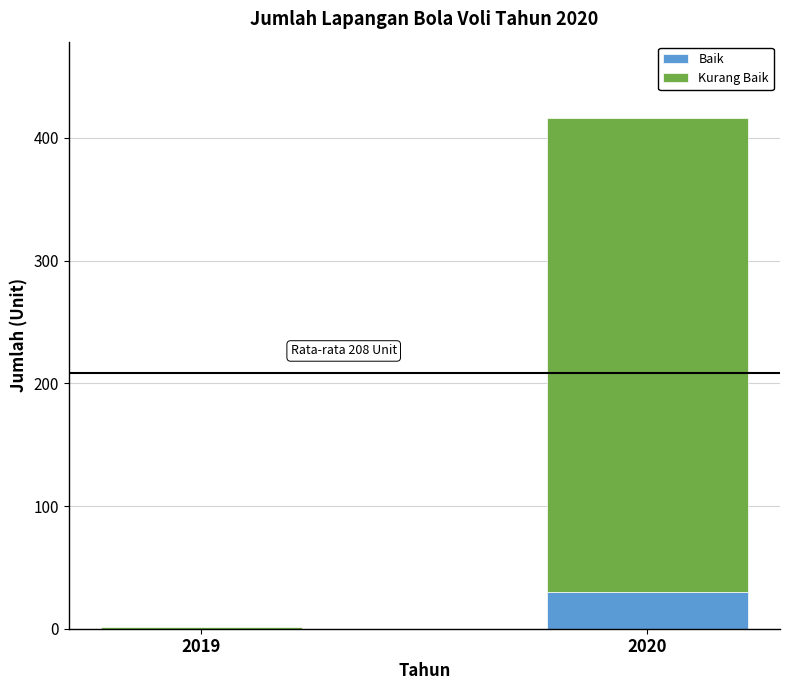

What is the sum of all Baik values?

30